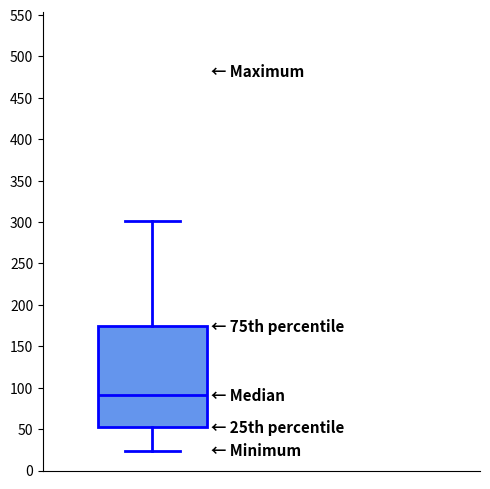

Read this box plot against the y-axis: the position of the median line, the range covered by the box, and the ends of both whiskers. The values are not printed on the chart, so give them approximately, as read against the axis.

median 90, box 50 to 175, whiskers 25 to 300